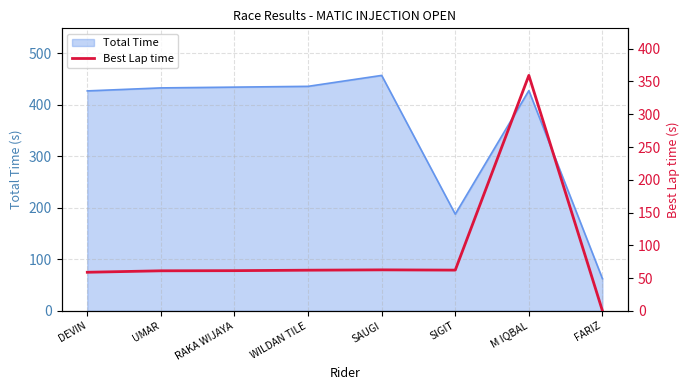

Read the Total Time value at WILDAN TILE.

435.4